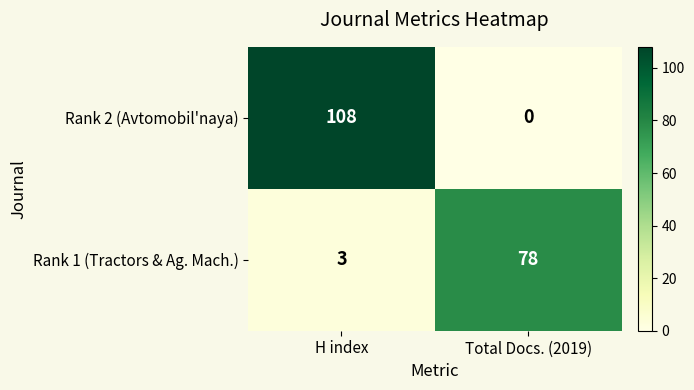

What is the total value across all series at H index?

111